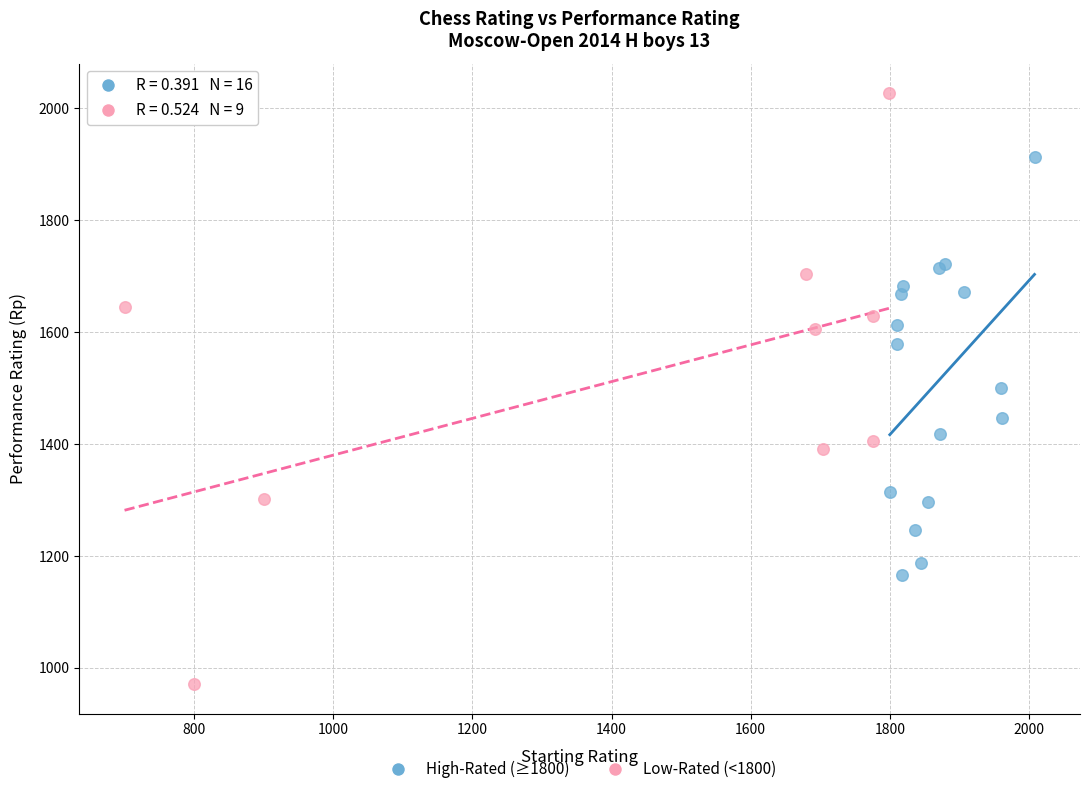

Which series contains the lowest Y value?

Low-Rated (<1800)